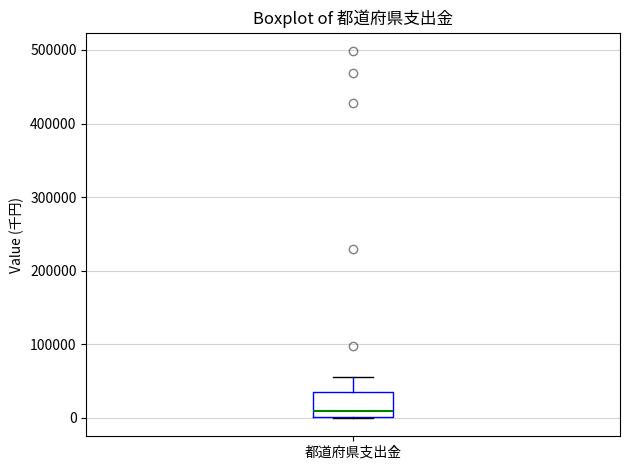

Read this box plot against the y-axis: the position of the median line, the range covered by the box, and the ends of both whiskers. The values are not printed on the chart, so give them approximately, as read against the axis.

median 10000, box 0 to 40000, whiskers 0 to 60000